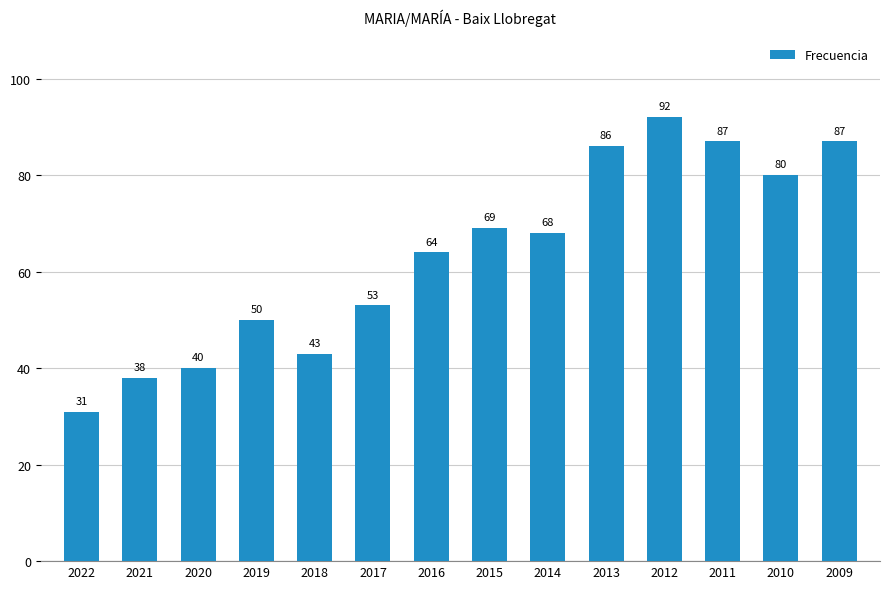

What is the sum of all values?

888